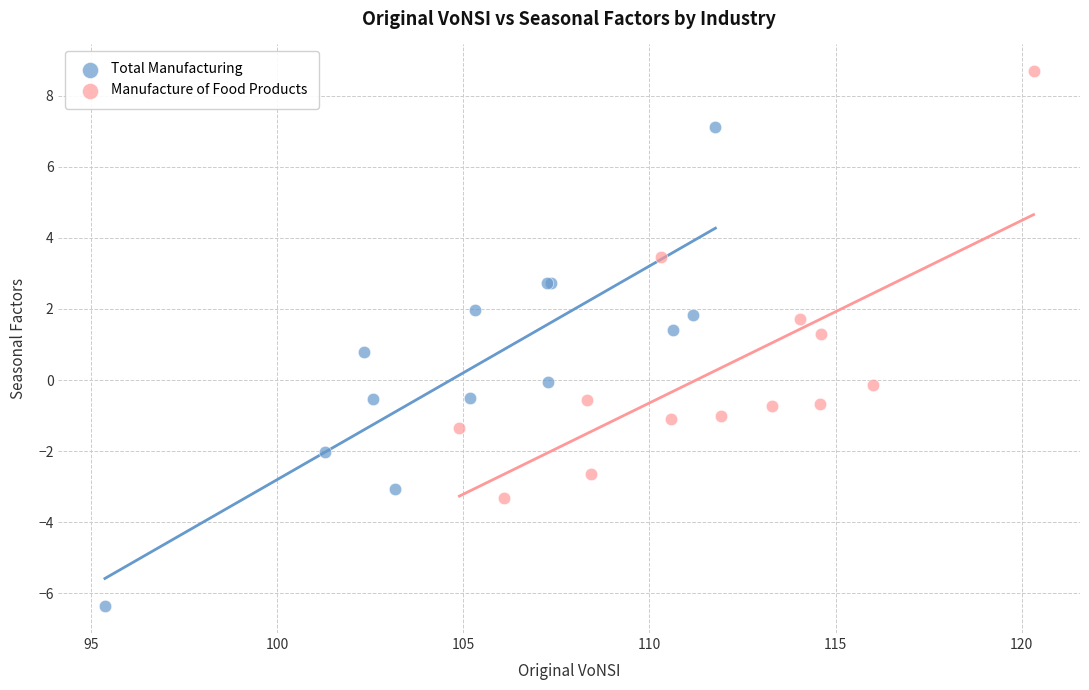

Which series contains the lowest Y value?

Total Manufacturing